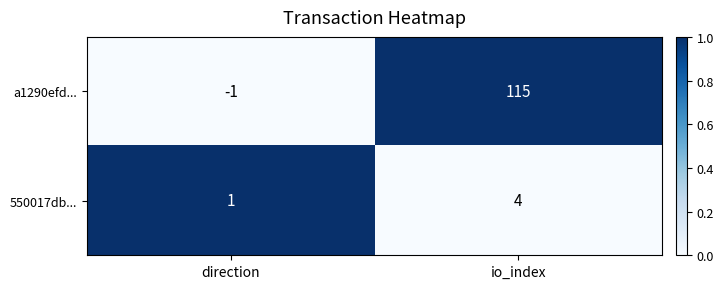

Which label corresponds to the smallest value in the chart?

direction